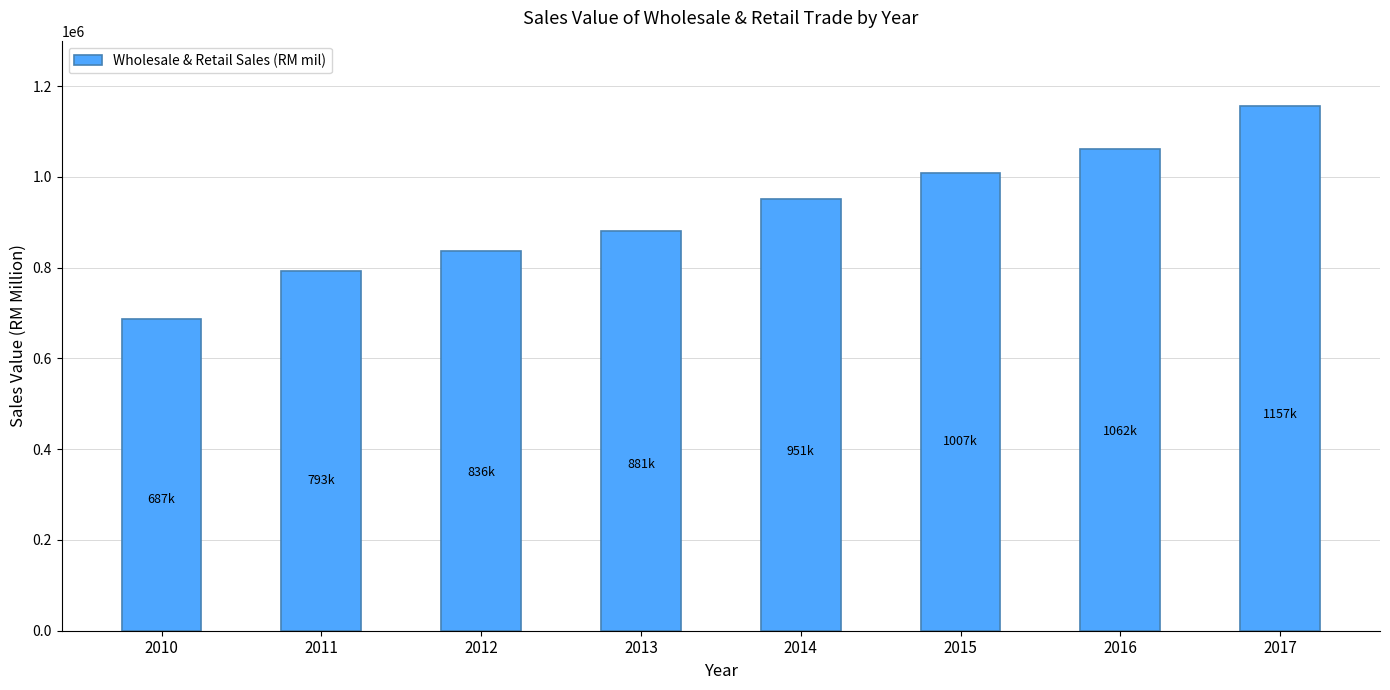

Reading right to left, what are all the values shown in this chart?

1156866.4	1061539.8	1007400.0	951211.0	881414.8	836407.0	793235.0	687167.0